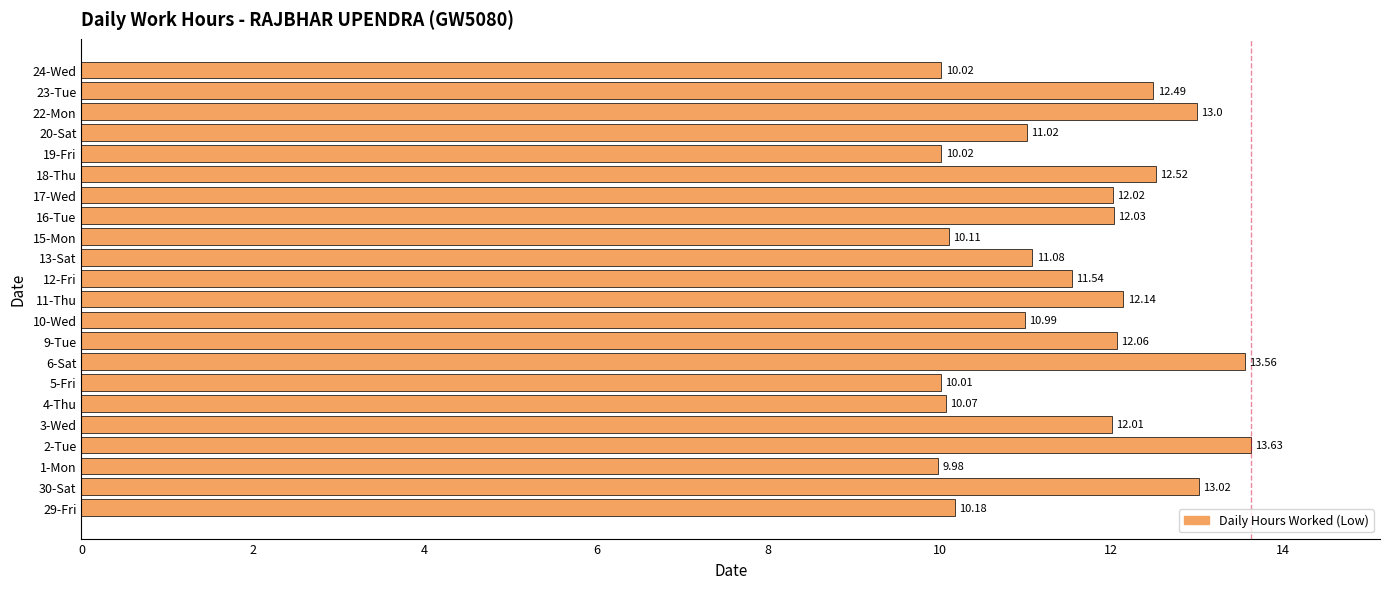

What is the average value?

11.5